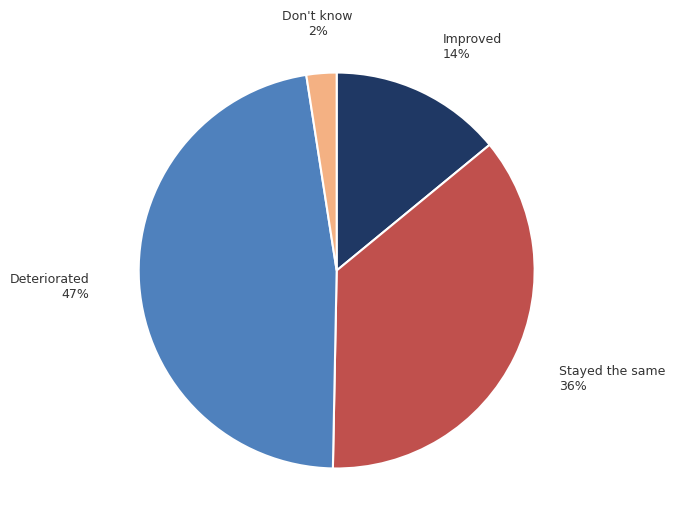

To the nearest percent, what is the difference between the Don't know and Deteriorated slice percentages?

45%